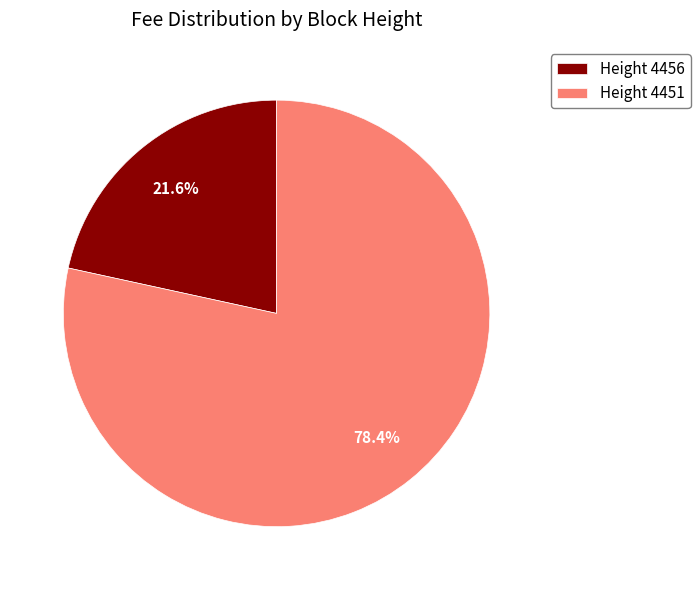

Combined, do Height 4456 and Height 4451 account for over 50%?

Yes